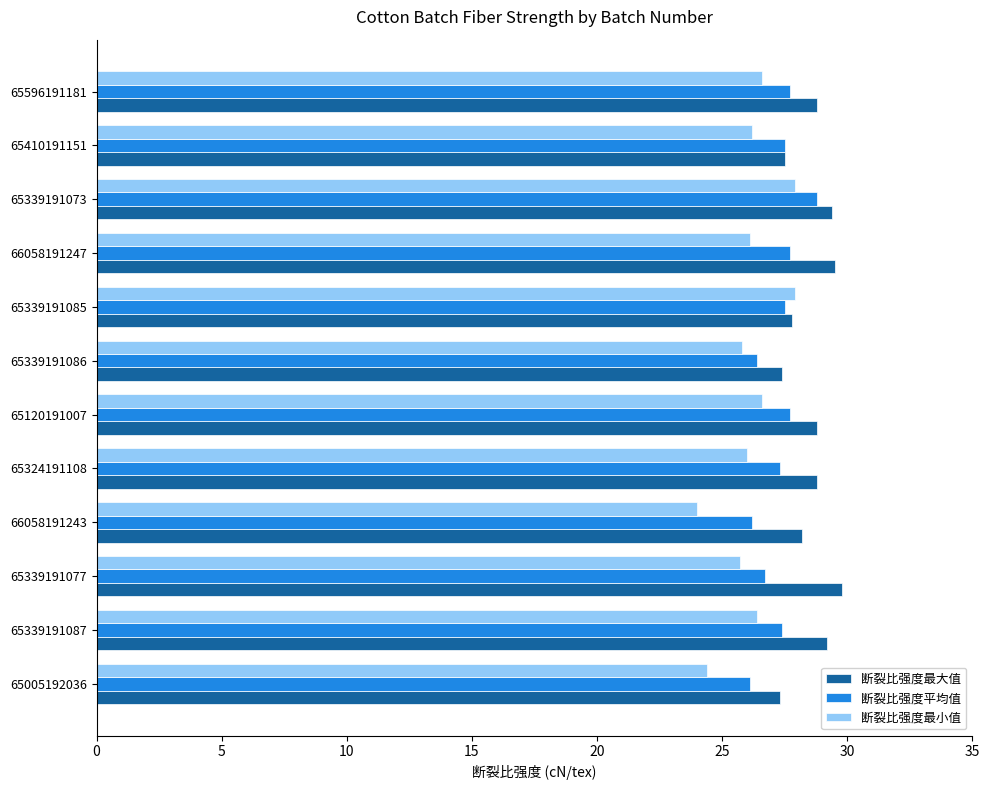

What is the difference between the maximum and minimum values in the 断裂比强度平均值 series?

2.7